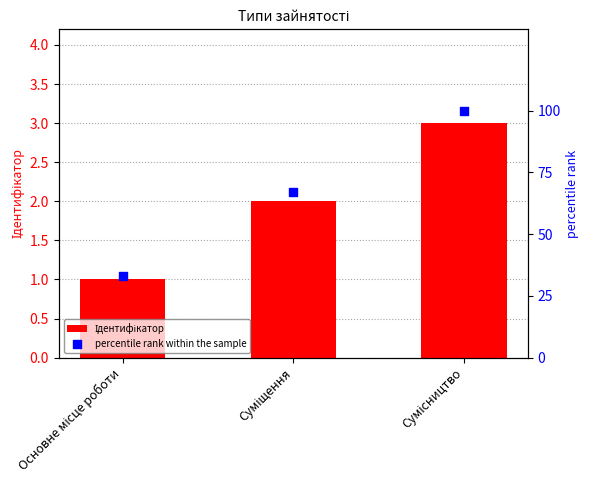

Which series has the largest Y range (max minus min)?

percentile rank within the sample